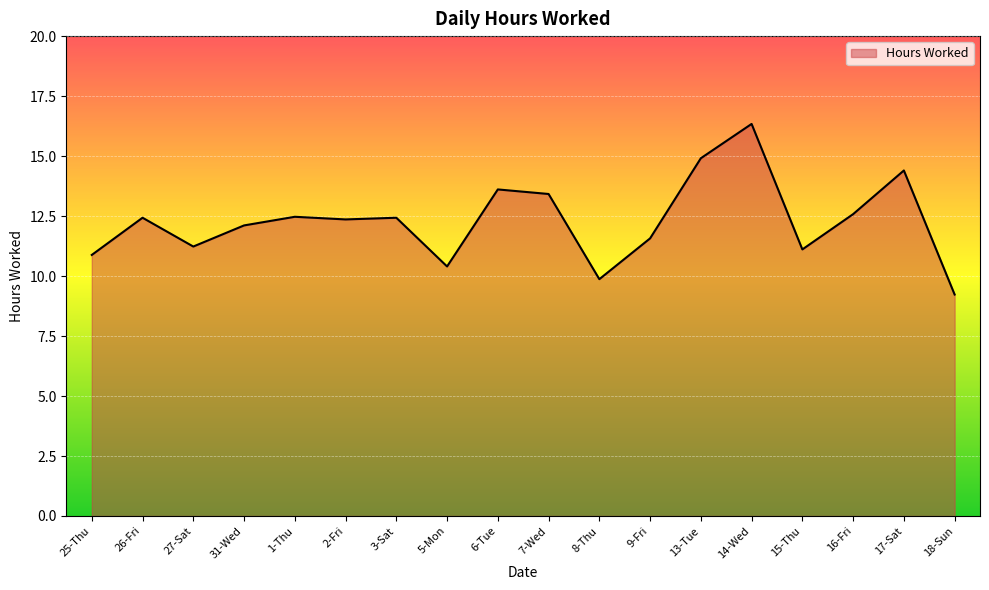

True or false: the data shows 19.2 at 25-Thu.

False